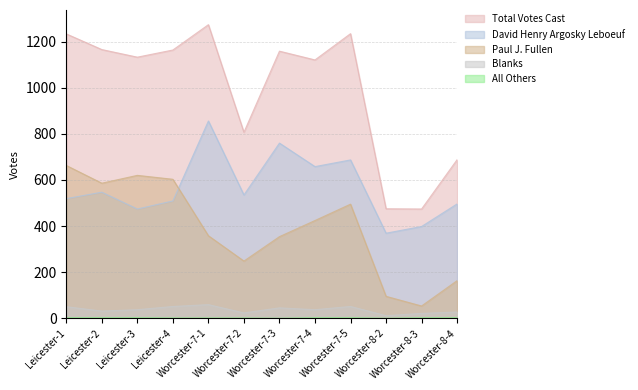

What are all the series names shown in the legend?

David Henry Argosky Leboeuf, Paul J. Fullen, Blanks, All Others, Total Votes Cast